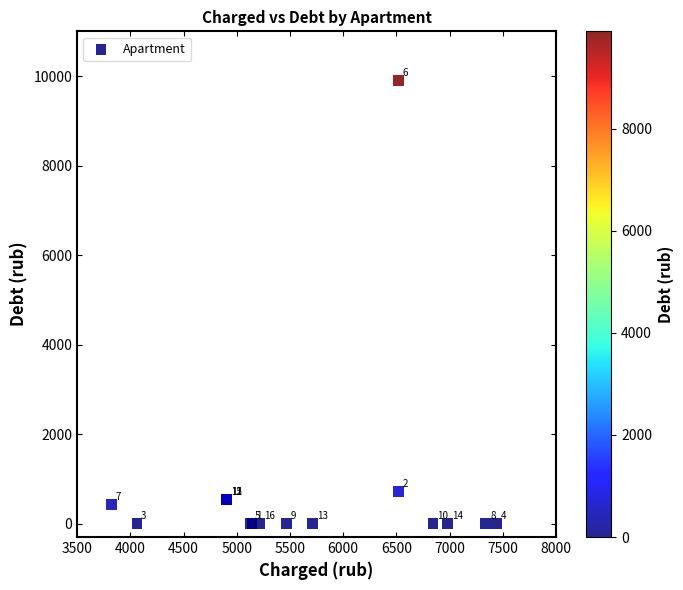

What Y value in the scatter plot is closest to 4954?

724.5